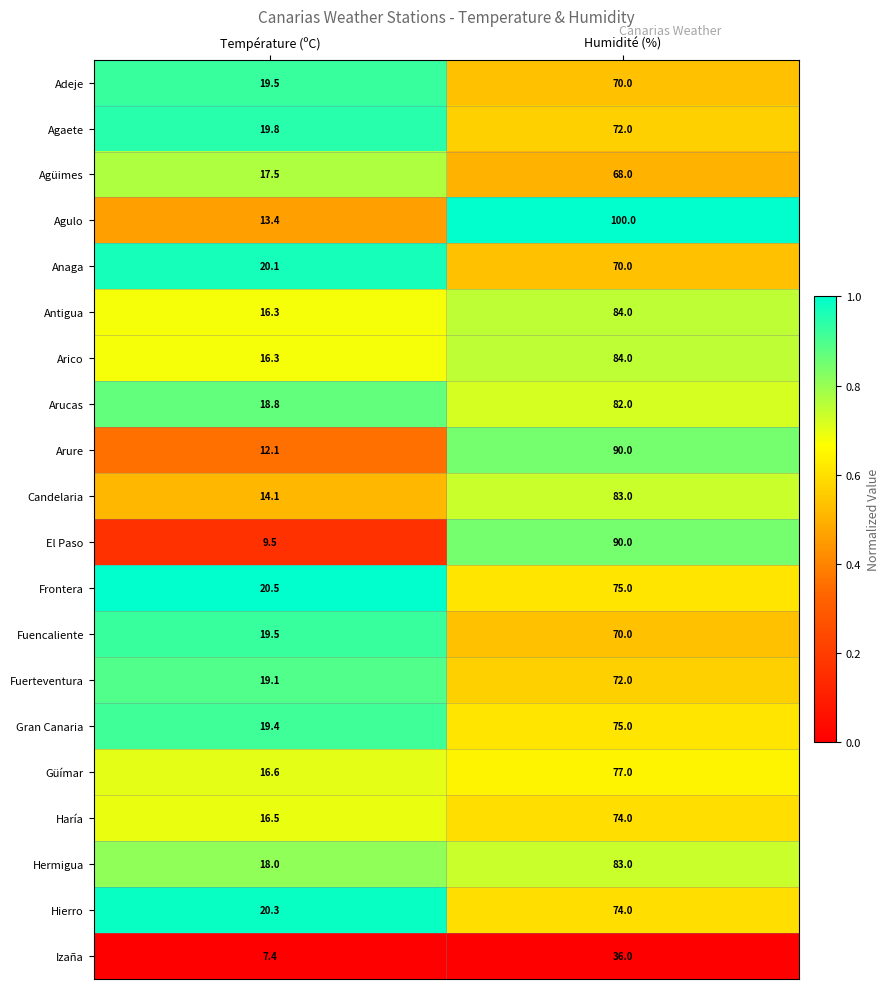

Between Température (ºC) and Humidité (%), which series saw the biggest shift?

Agulo